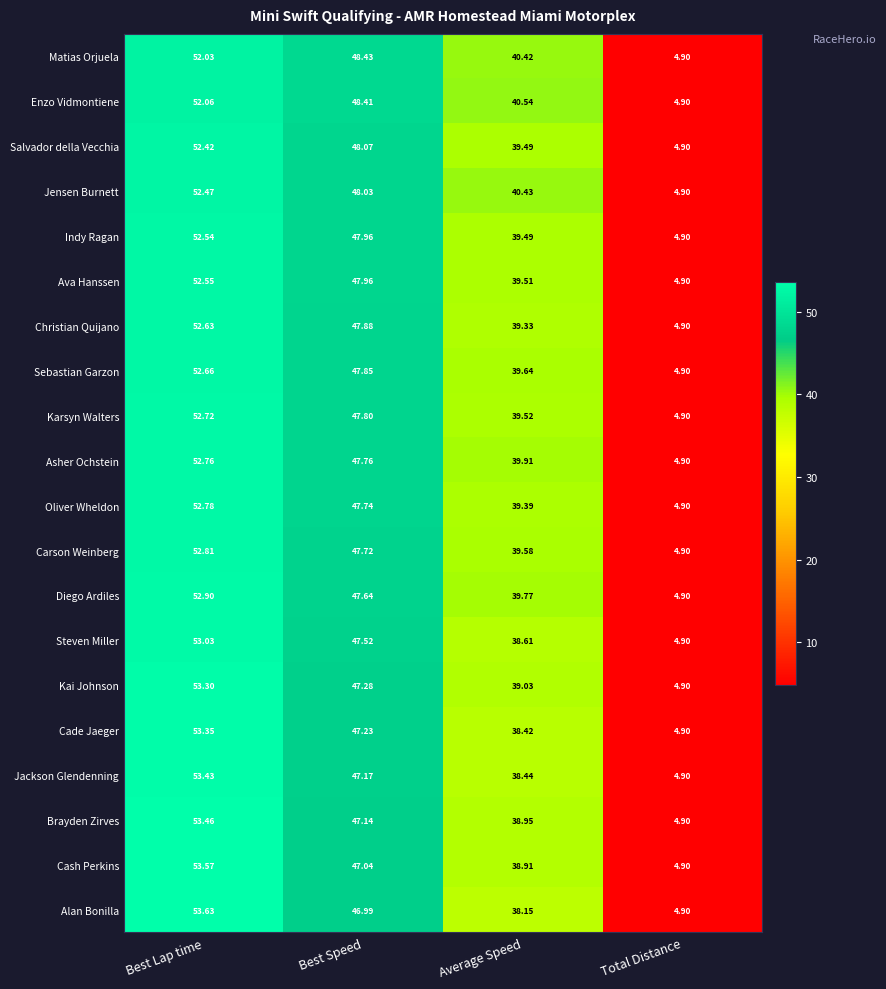

List the series in order of their peak value, lowest first.

Matias Orjuela, Enzo Vidmontiene, Salvador della Vecchia, Jensen Burnett, Indy Ragan, Ava Hanssen, Christian Quijano, Sebastian Garzon, Karsyn Walters, Asher Ochstein, Oliver Wheldon, Carson Weinberg, Diego Ardiles, Steven Miller, Kai Johnson, Cade Jaeger, Jackson Glendenning, Brayden Zirves, Cash Perkins, Alan Bonilla